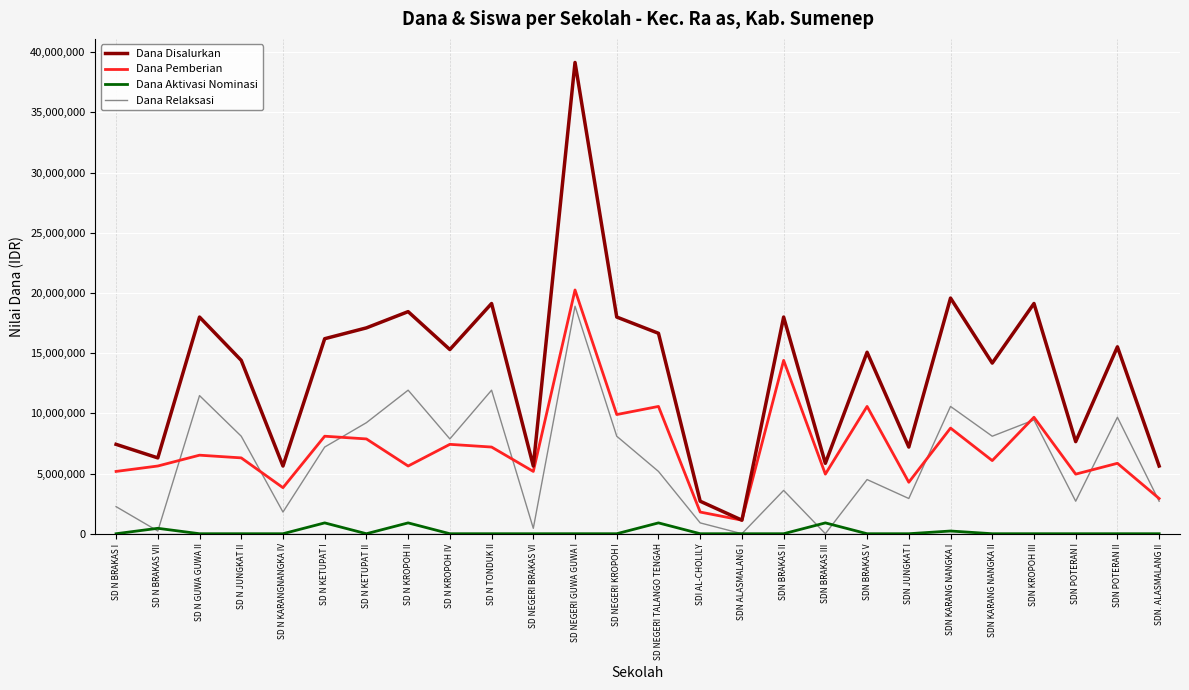

Which series has the largest range (max minus min)?

Dana Disalurkan